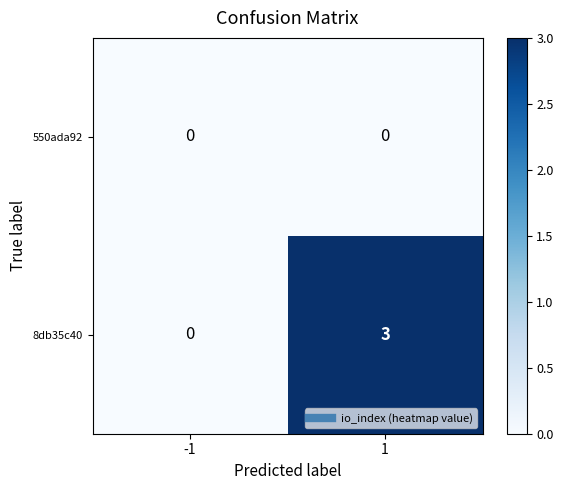

Which series changed the most between -1 and 1?

8db35c40